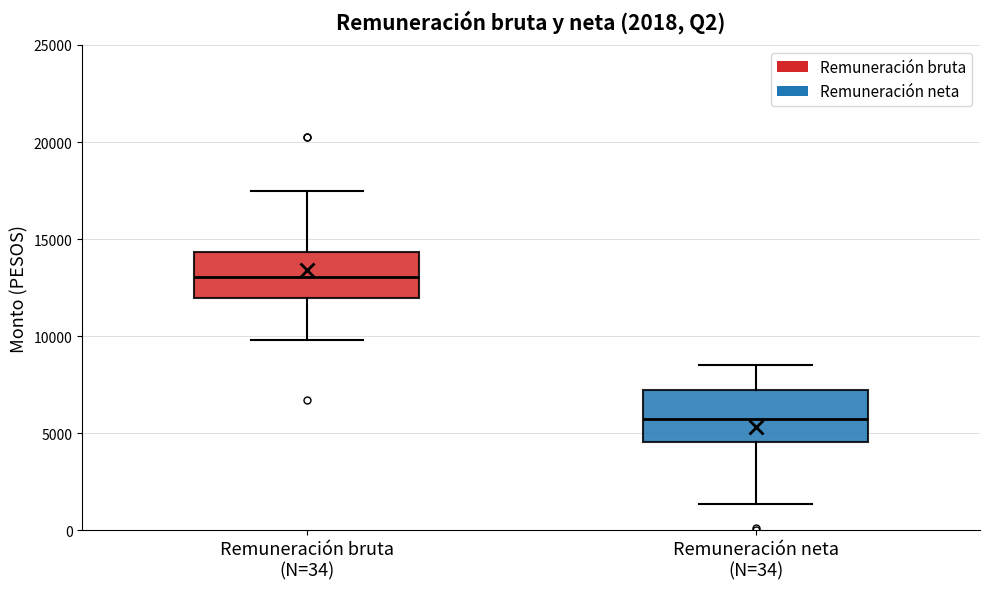

Which box has the lowest median line?

Remuneración neta (N=34)